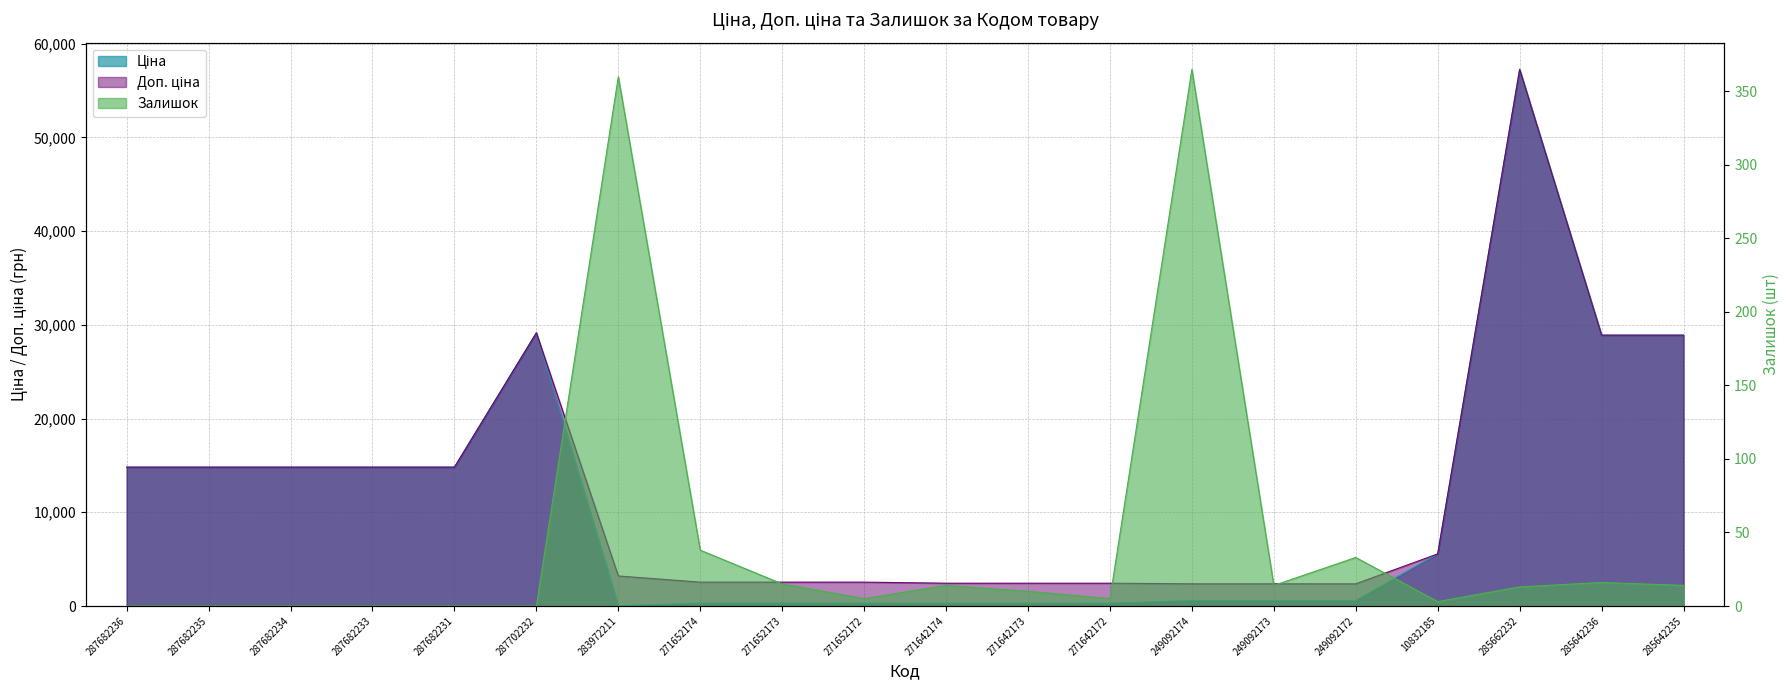

How many data points in Ціна are less than 5560?

10